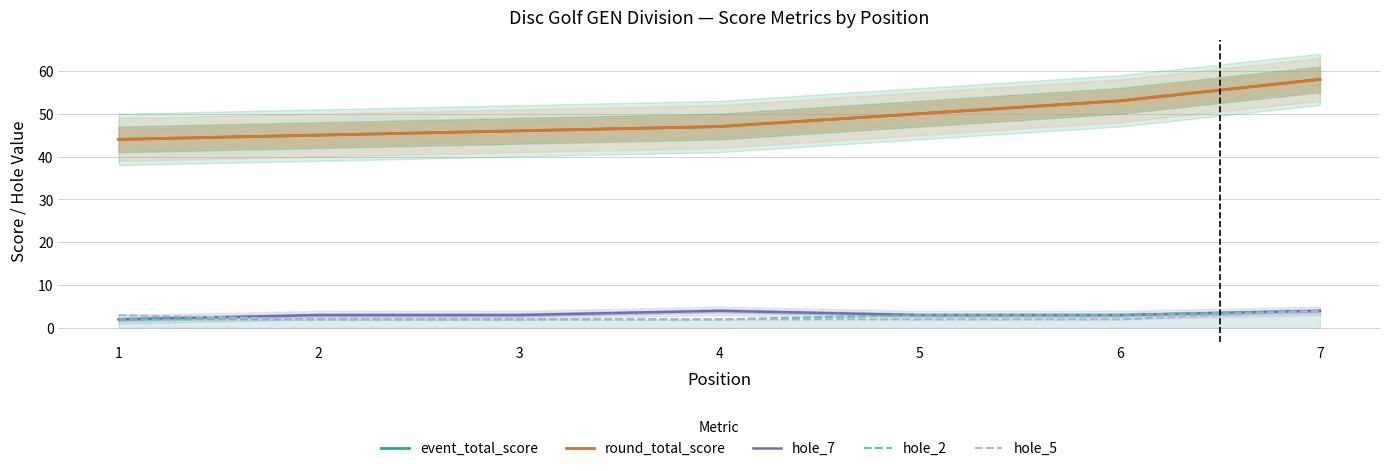

Rank the categories by hole_2 value from lowest to highest.

1, 2, 3, 4, 5, 6, 7